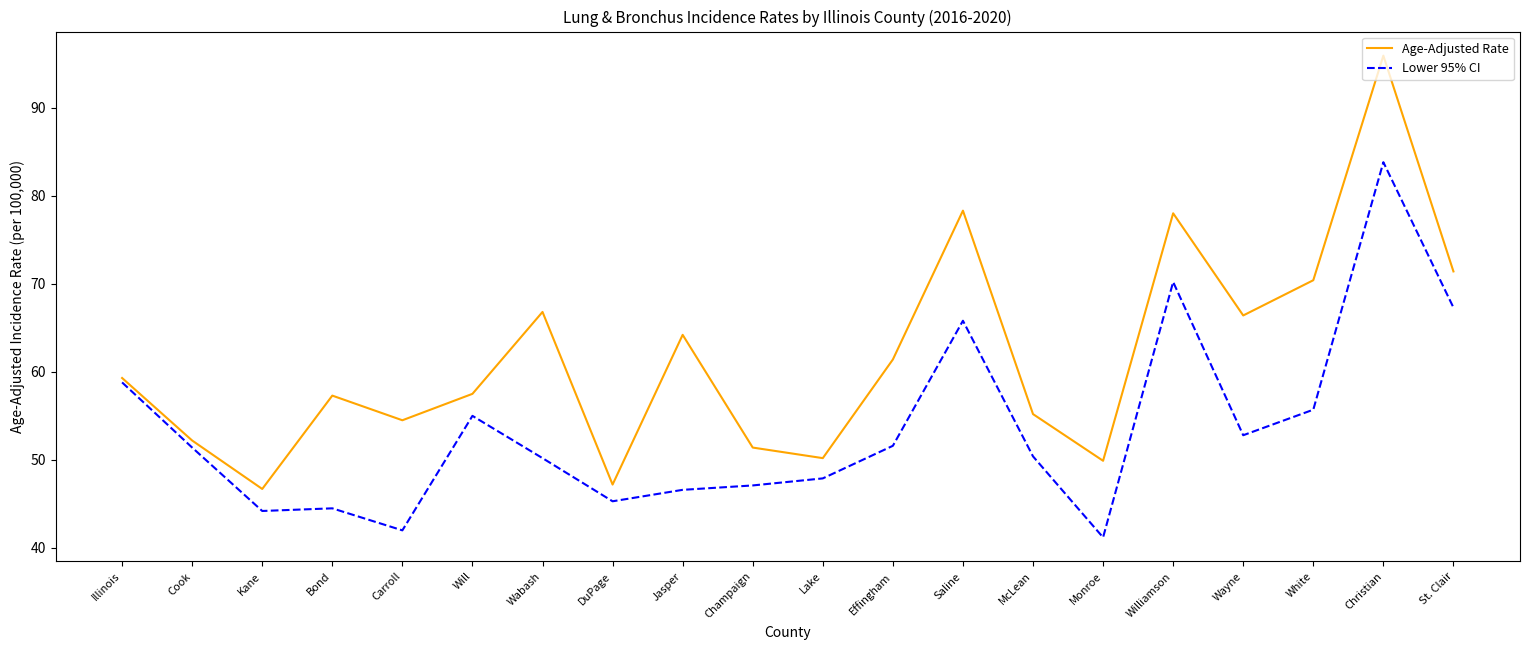

What is the difference between the Lower 95% CI values at DuPage and Christian?

38.5